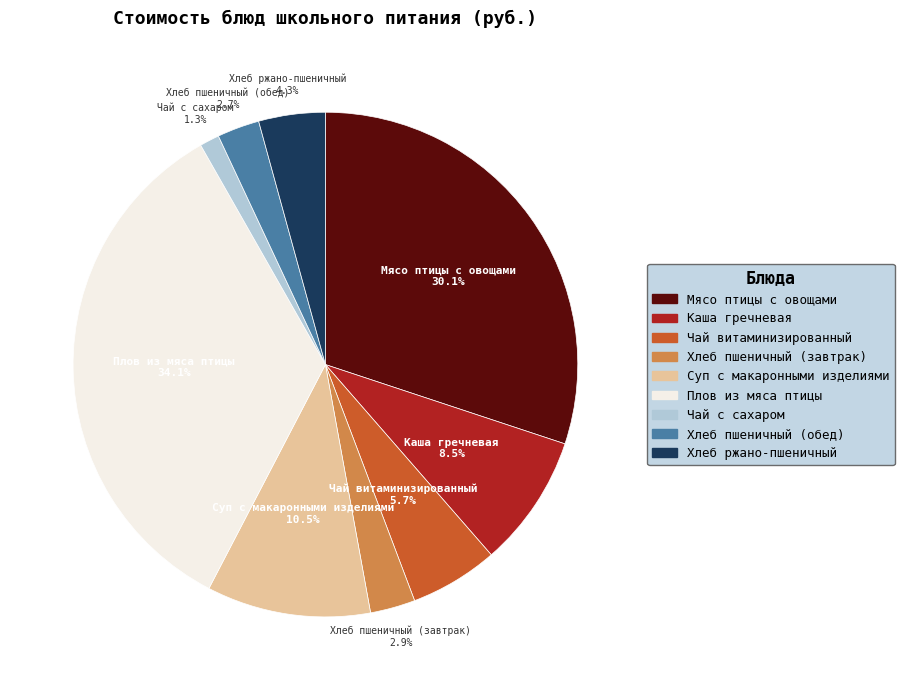

The Хлеб ржано-пшеничный slice represents 4% of the pie. True or false?

True